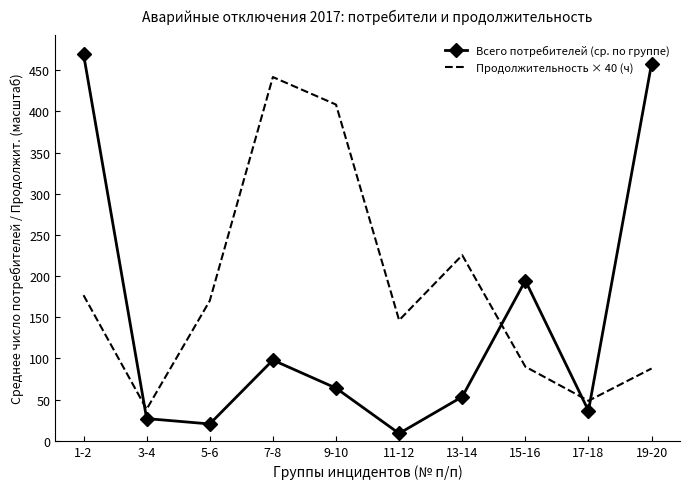

Where is Продолжительность × 40 (ч) nearest to the value 239?

13-14